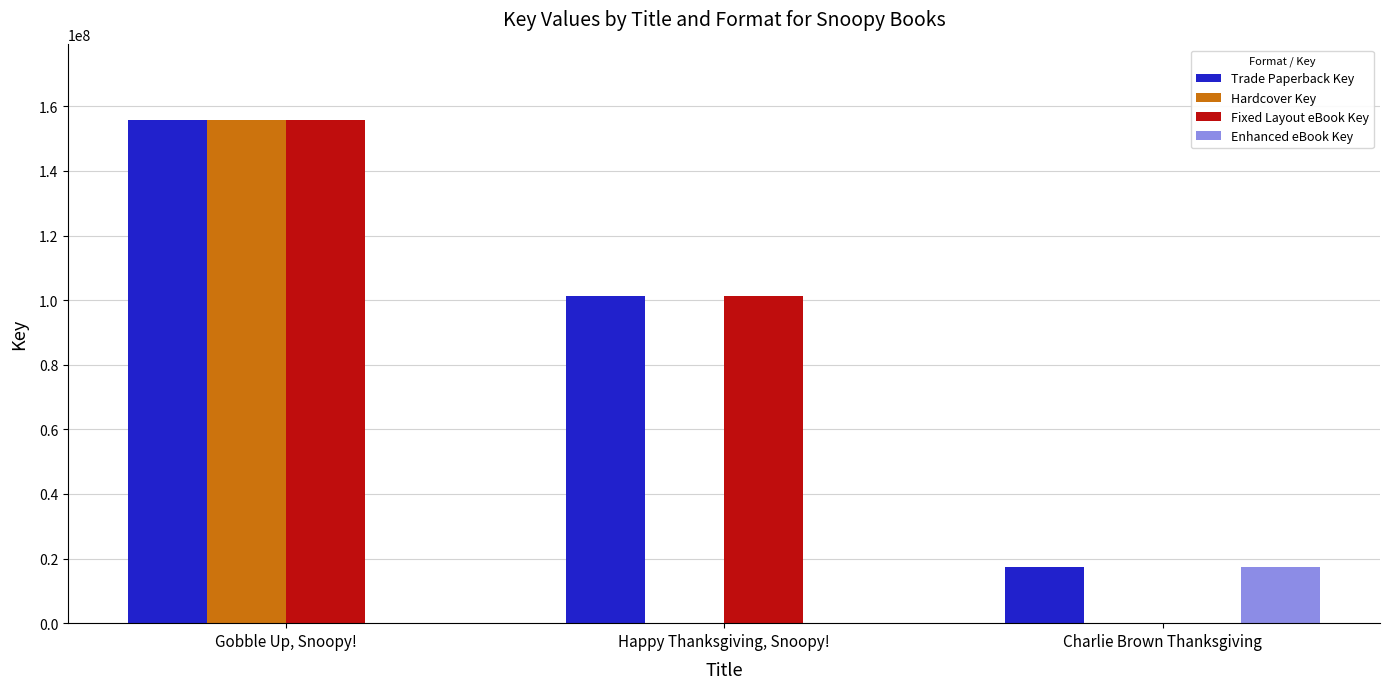

Reading right to left, list all the values displayed in this chart.

Trade Paperback Key: Charlie Brown Thanksgiving=17336643	Happy Thanksgiving, Snoopy!=101155653	Gobble Up, Snoopy!=155800088
Hardcover Key: Charlie Brown Thanksgiving=0	Happy Thanksgiving, Snoopy!=0	Gobble Up, Snoopy!=155800088
Fixed Layout eBook Key: Charlie Brown Thanksgiving=0	Happy Thanksgiving, Snoopy!=101155653	Gobble Up, Snoopy!=155800088
Enhanced eBook Key: Charlie Brown Thanksgiving=17336643	Happy Thanksgiving, Snoopy!=0	Gobble Up, Snoopy!=0